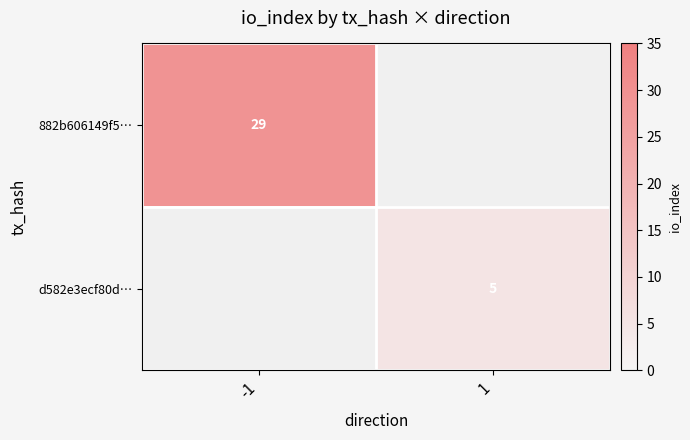

What is the minimum value shown in the chart?

5.0